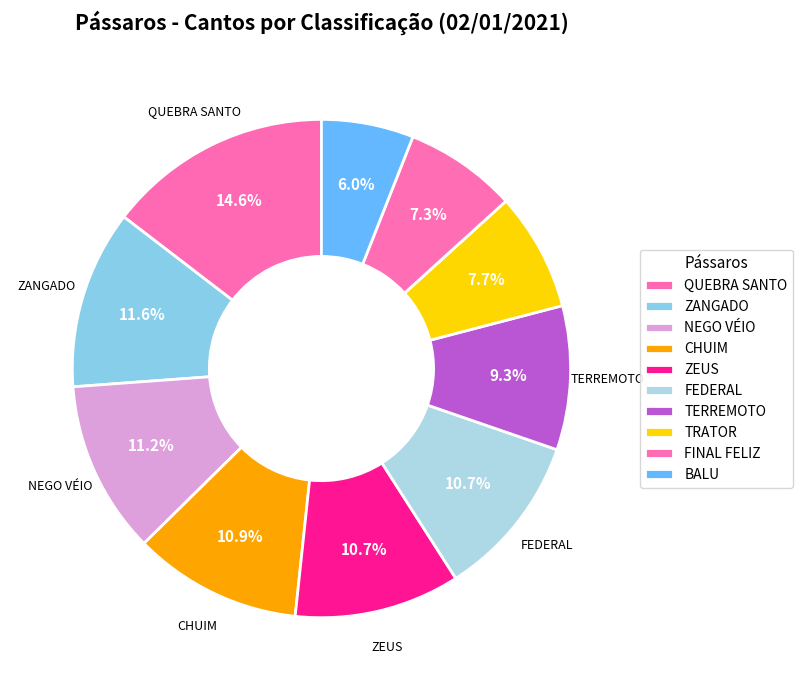

Count the number of slices in the pie.

10